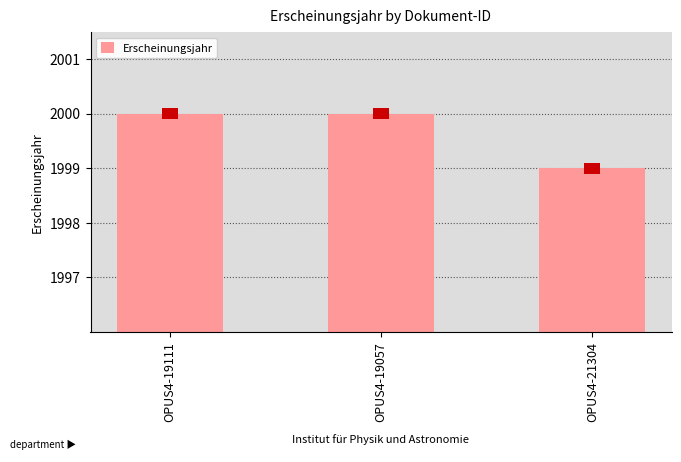

What is the difference between the maximum and minimum values?

1